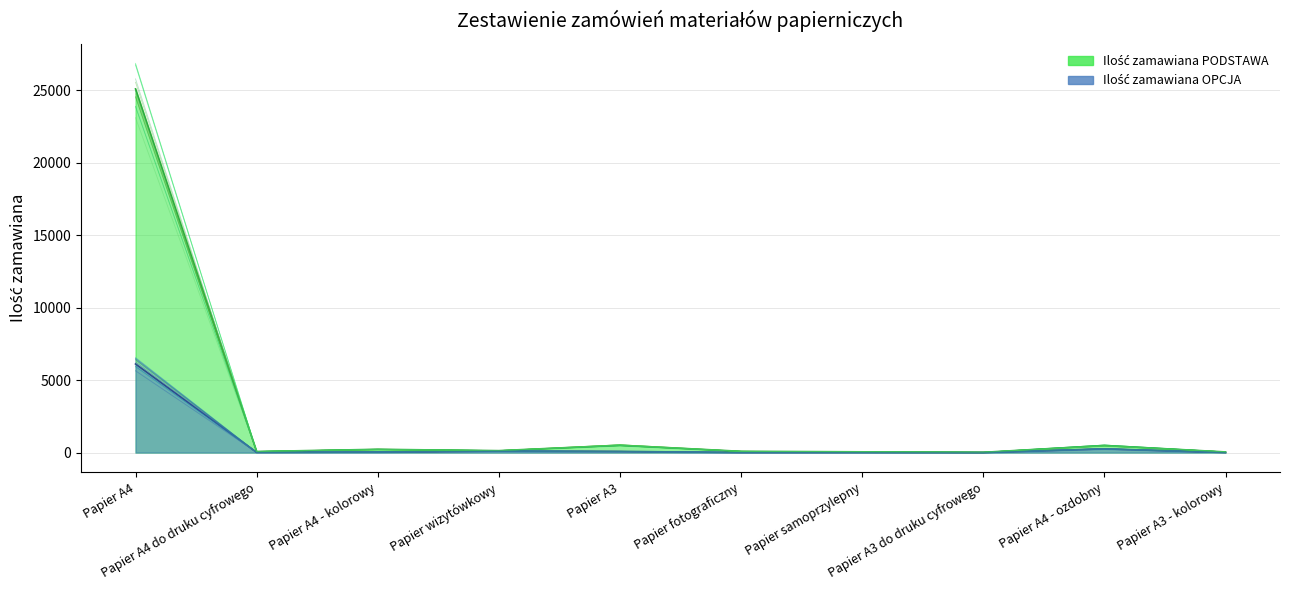

Which series has the largest total across all categories?

Ilość zamawiana PODSTAWA